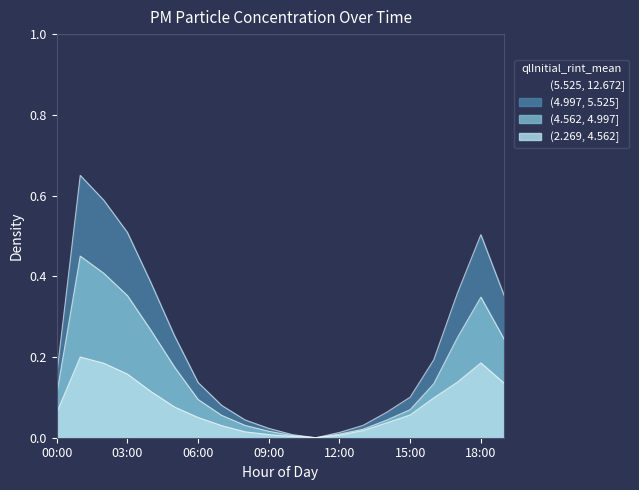

What is the difference between the maximum and second lowest values in the P1 series?

0.6